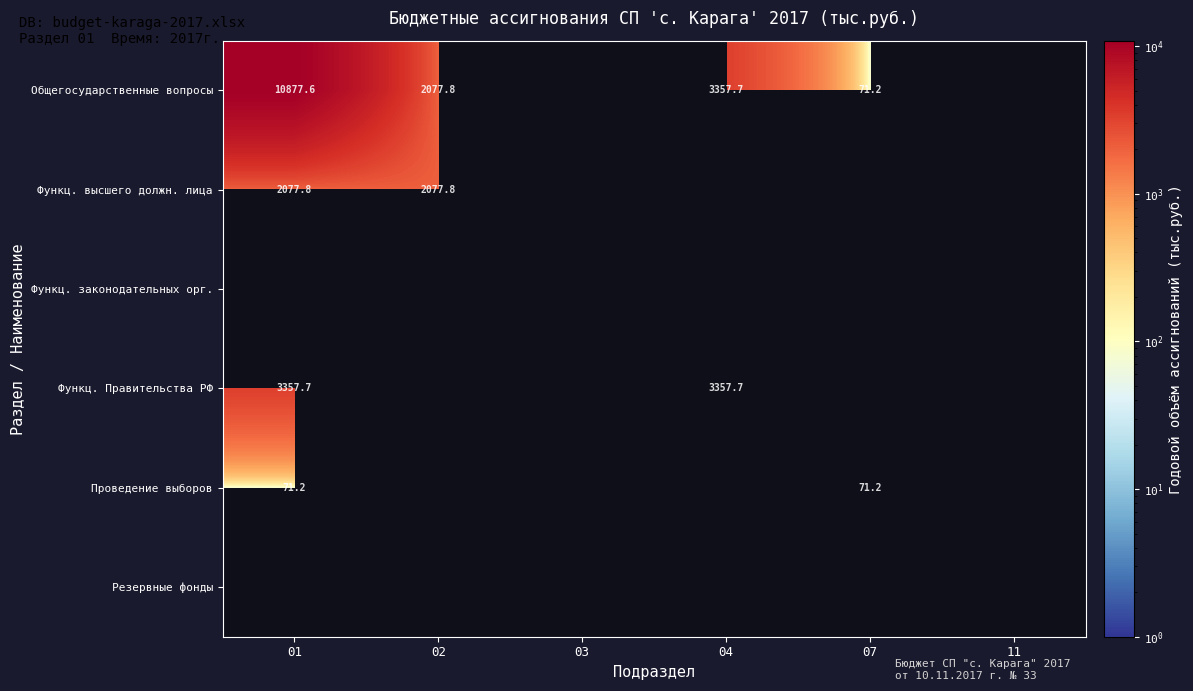

How many data points in Функц. Правительства РФ are above 3357?

2